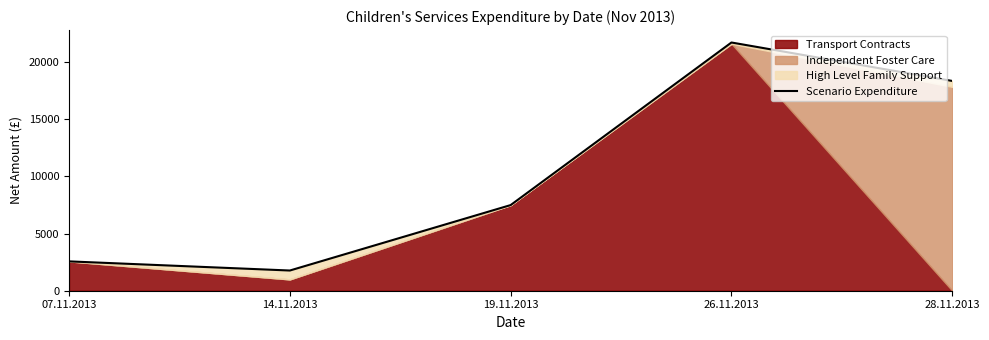

What is the value of the 2nd point from the left?

1765.7